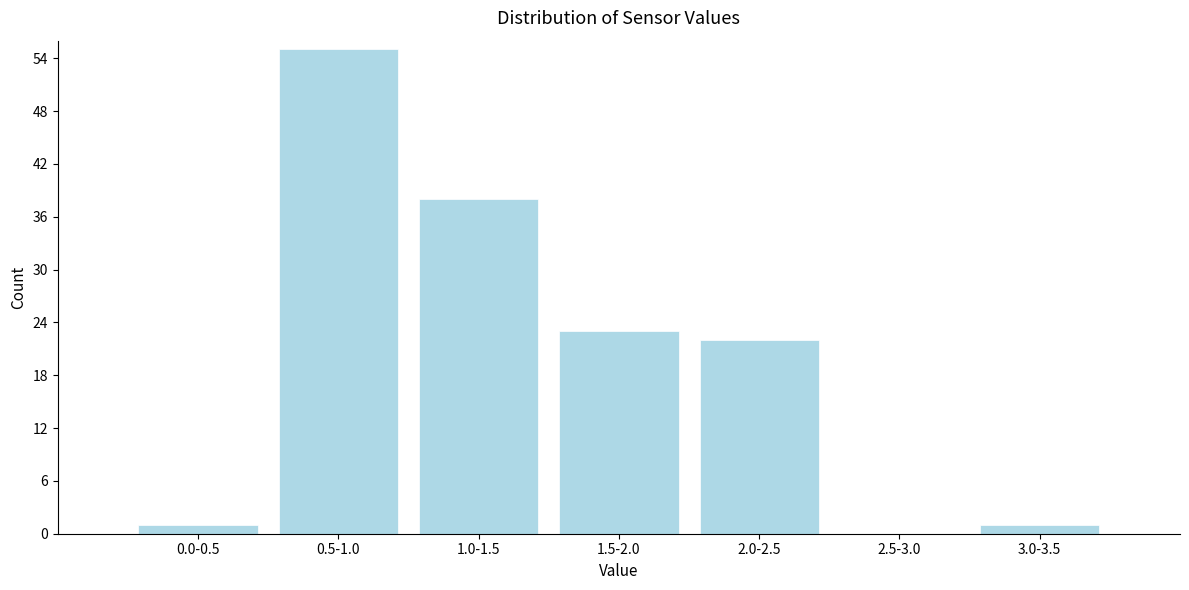

Reading right to left, transcribe all the data shown in this chart.

3.0-3.5=1	2.5-3.0=0	2.0-2.5=22	1.5-2.0=23	1.0-1.5=38	0.5-1.0=55	0.0-0.5=1